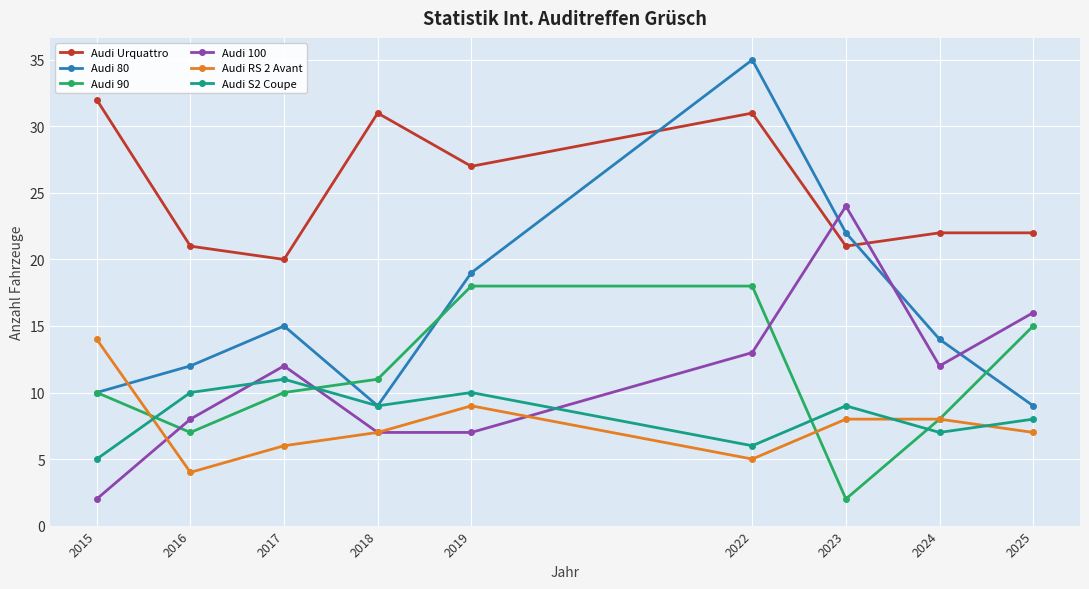

Which series has the largest range (max minus min)?

Audi 80